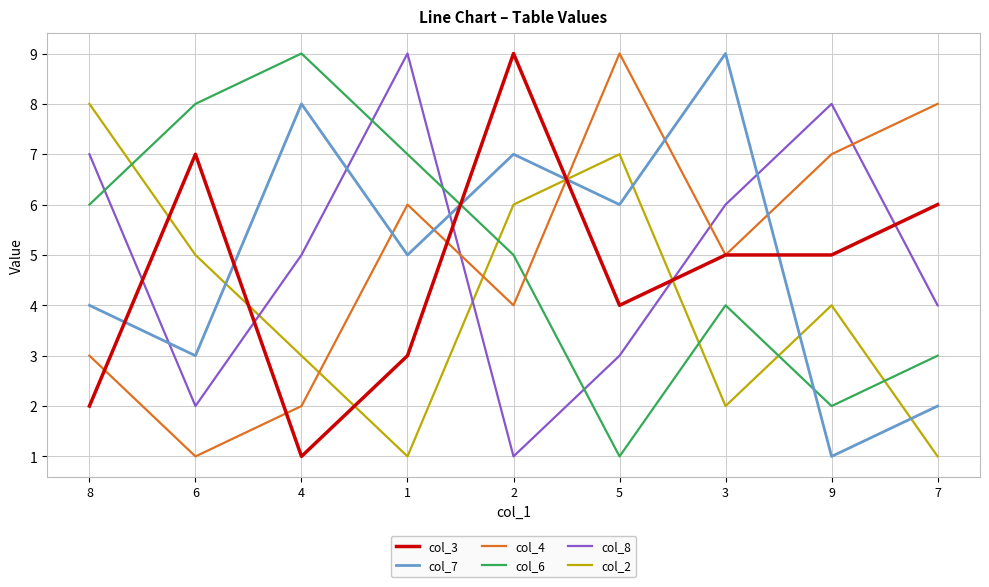

What is the maximum value shown in the chart?

9